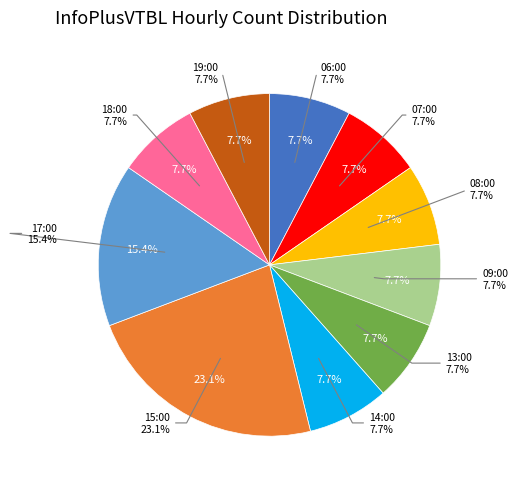

What is the ratio of the value at 14:00 to the value at 15:00?

0.3